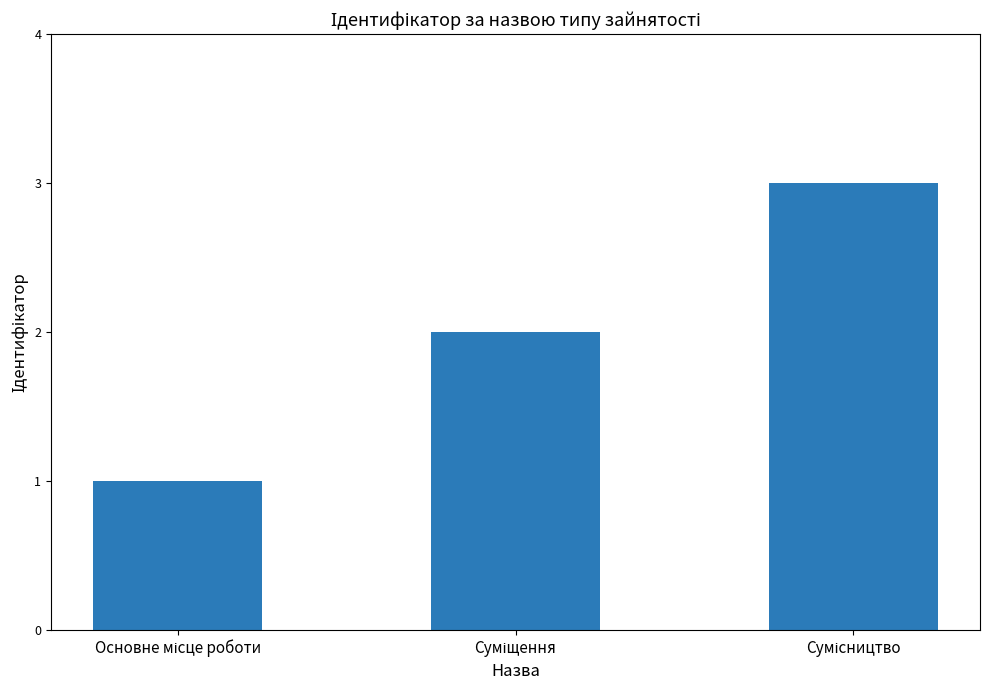

What is the sum of all values?

6